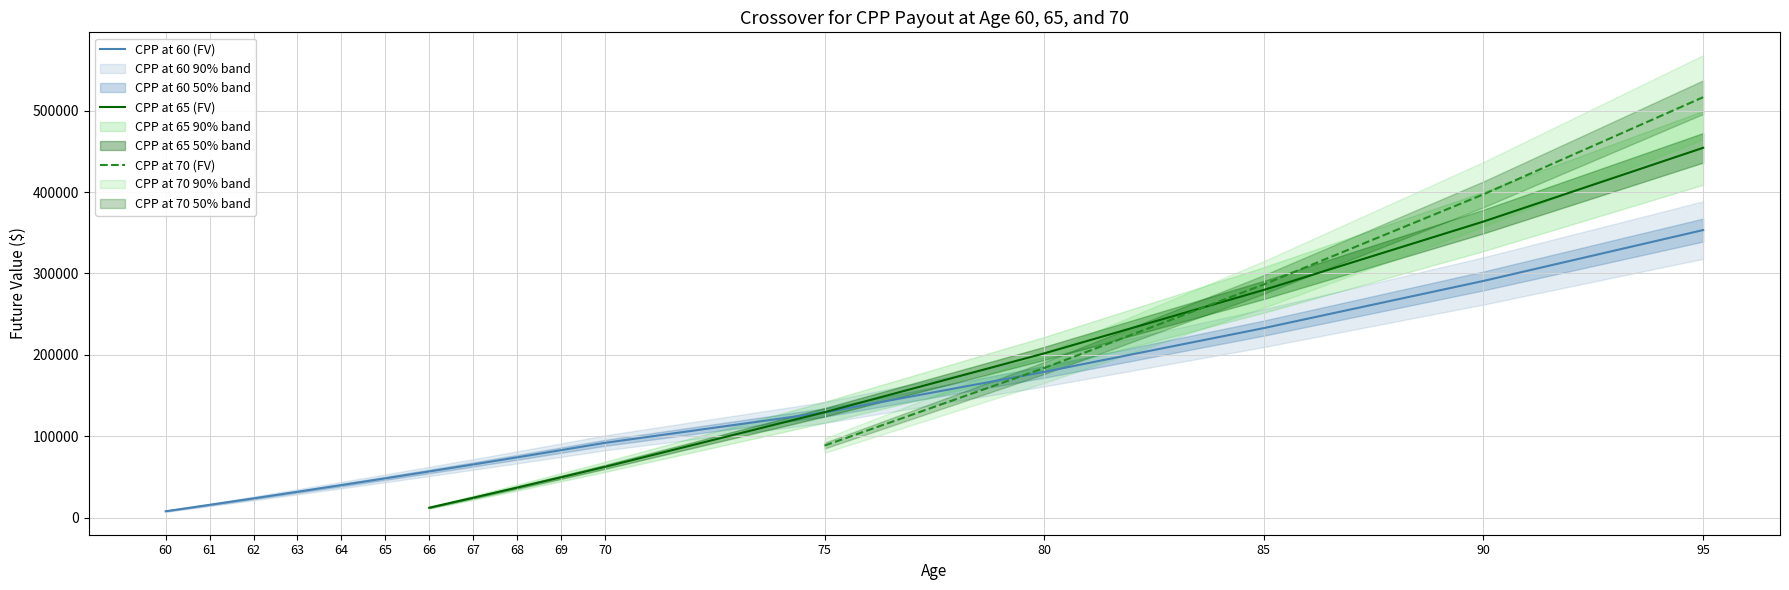

What is the maximum value shown in the chart?

516483.2